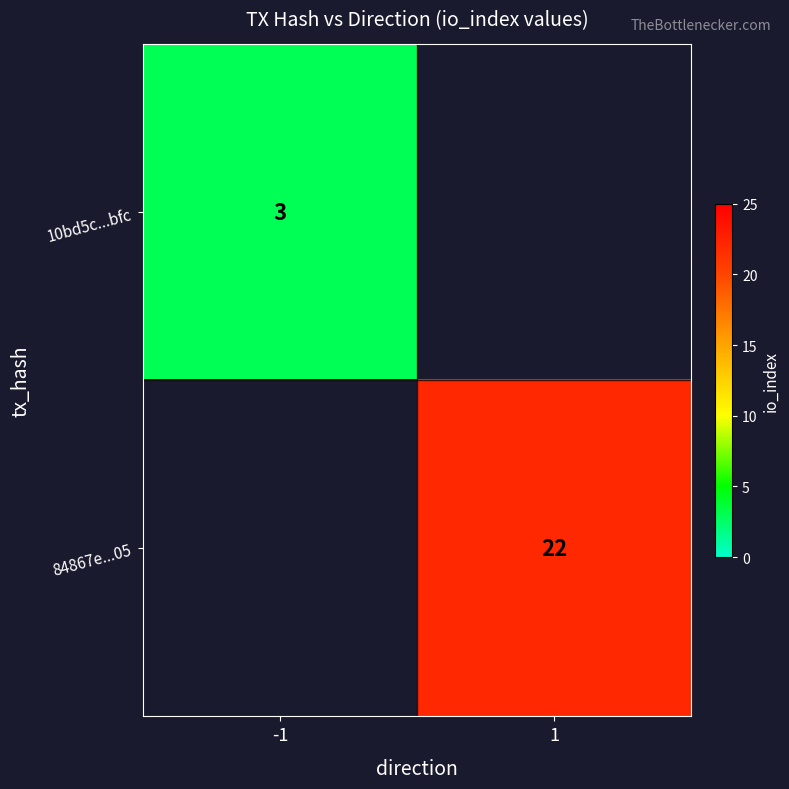

True or false: 10bd5c...bfc has a value of 1 at -1.

False